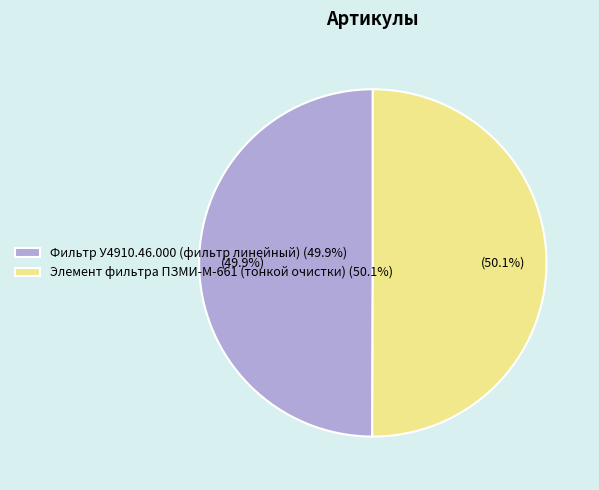

Count the number of slices in the pie.

2